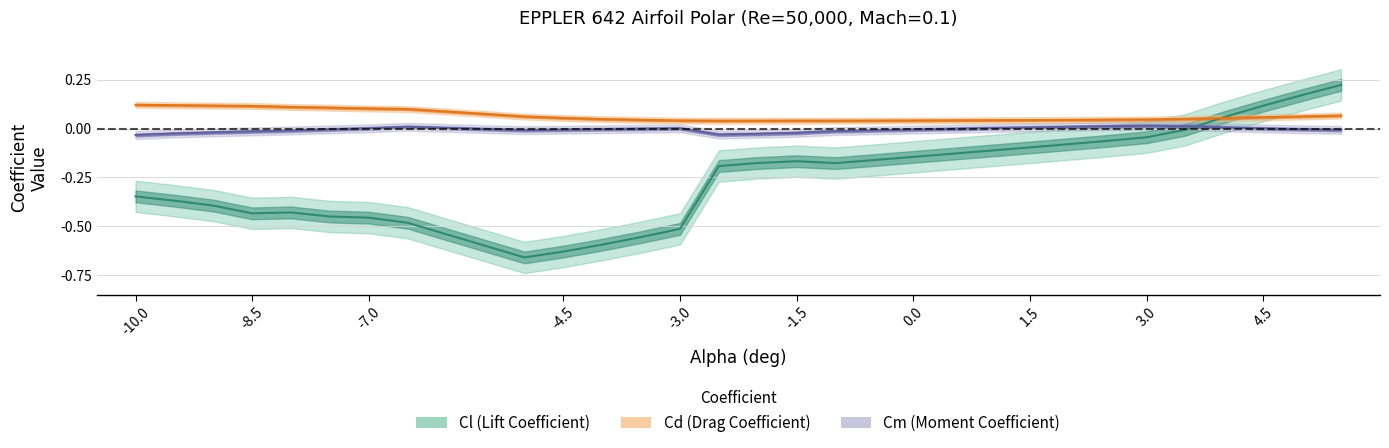

Is the value of Cd (Drag Coefficient) at 0.0 greater than the value of Cm (Moment Coefficient) at 22?

Yes